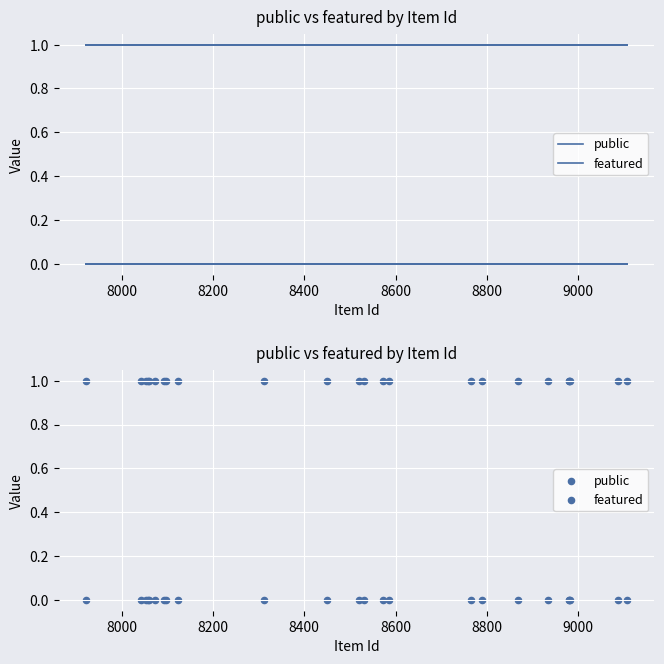

Which series reaches the maximum Y coordinate?

public